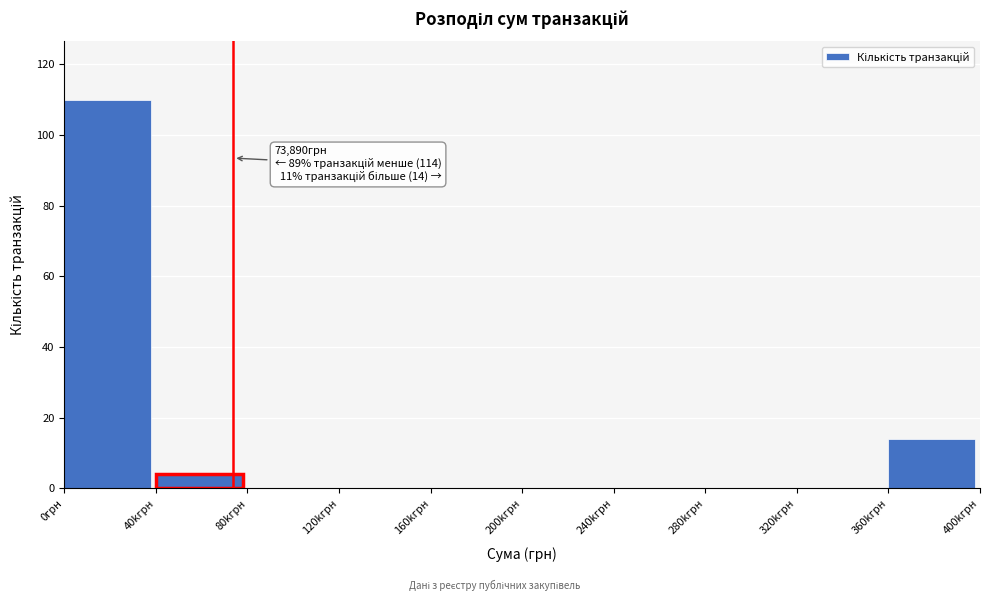

Reading left to right, extract all data points from this chart.

0грн=110	40kгрн=4	80kгрн=0	120kгрн=0	160kгрн=0	200kгрн=0	240kгрн=0	280kгрн=0	320kгрн=0	360kгрн=14